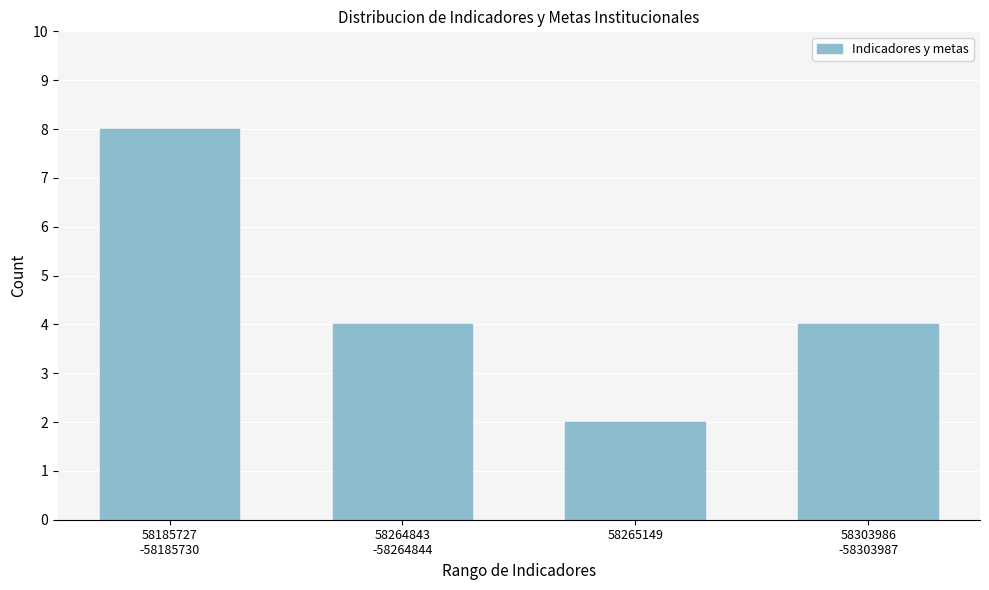

Reading left to right, what are all the values shown in this chart?

8	4	2	4